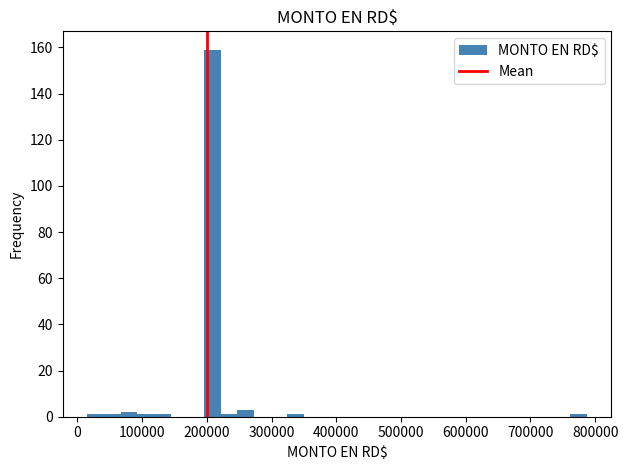

Read against the x-axis, roughly where is the centre of the tallest bar?

210000